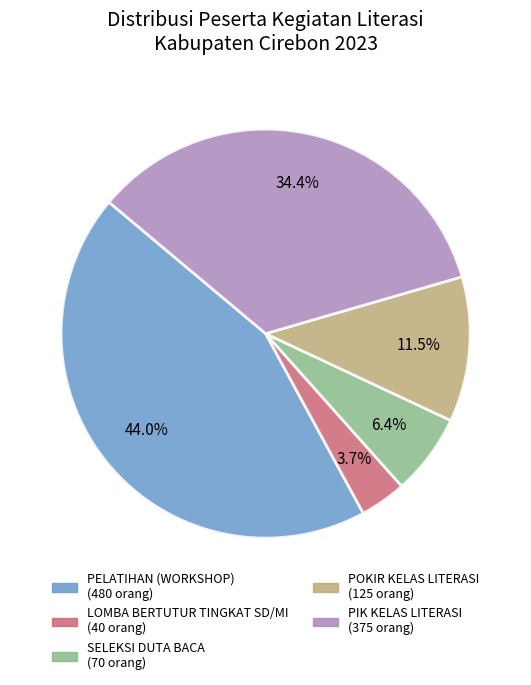

Rank the categories by value from highest to lowest.

PELATIHAN (WORKSHOP), PIK KELAS LITERASI, POKIR KELAS LITERASI, SELEKSI DUTA BACA, LOMBA BERTUTUR TINGKAT SD/MI